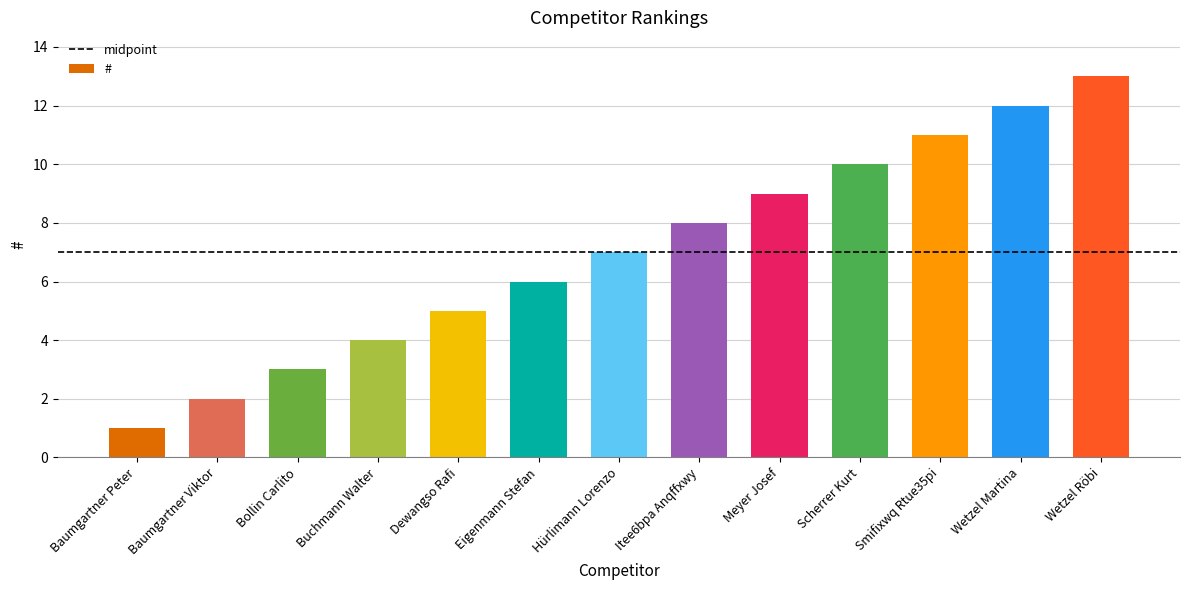

What is the ratio of the value at Meyer Josef to the value at Scherrer Kurt?

0.9